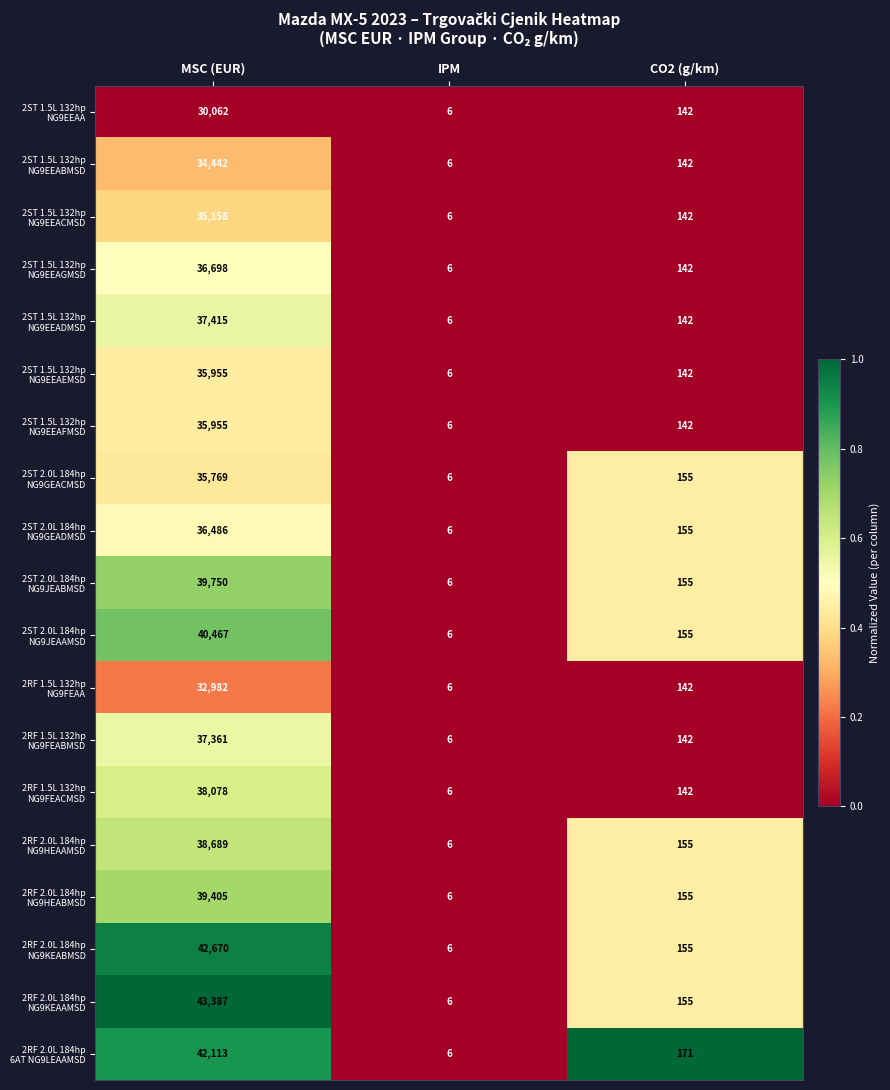

How many data points does each series have?

3